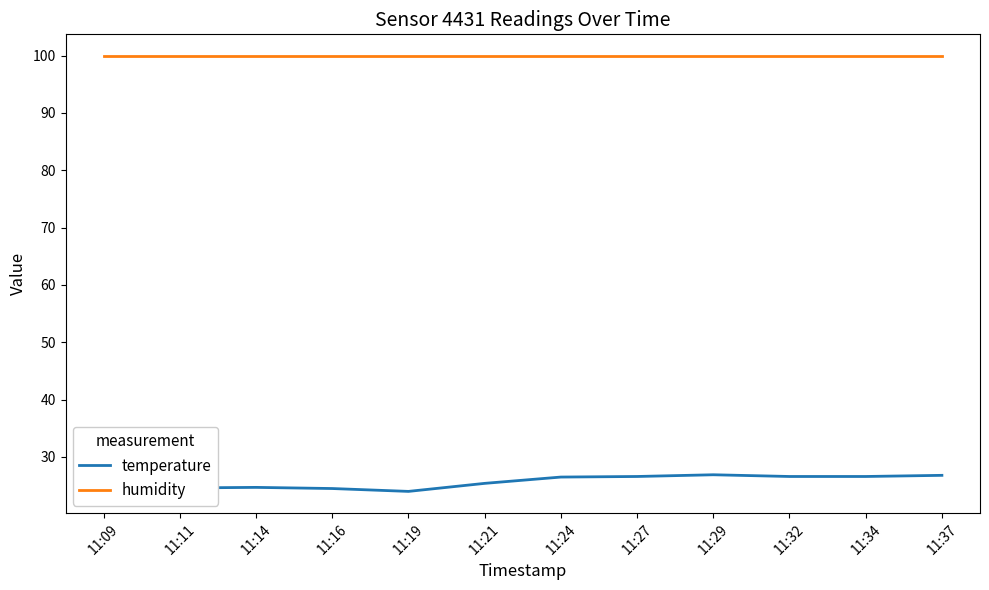

What is the difference between the highest and lowest values at 11:14?

75.2